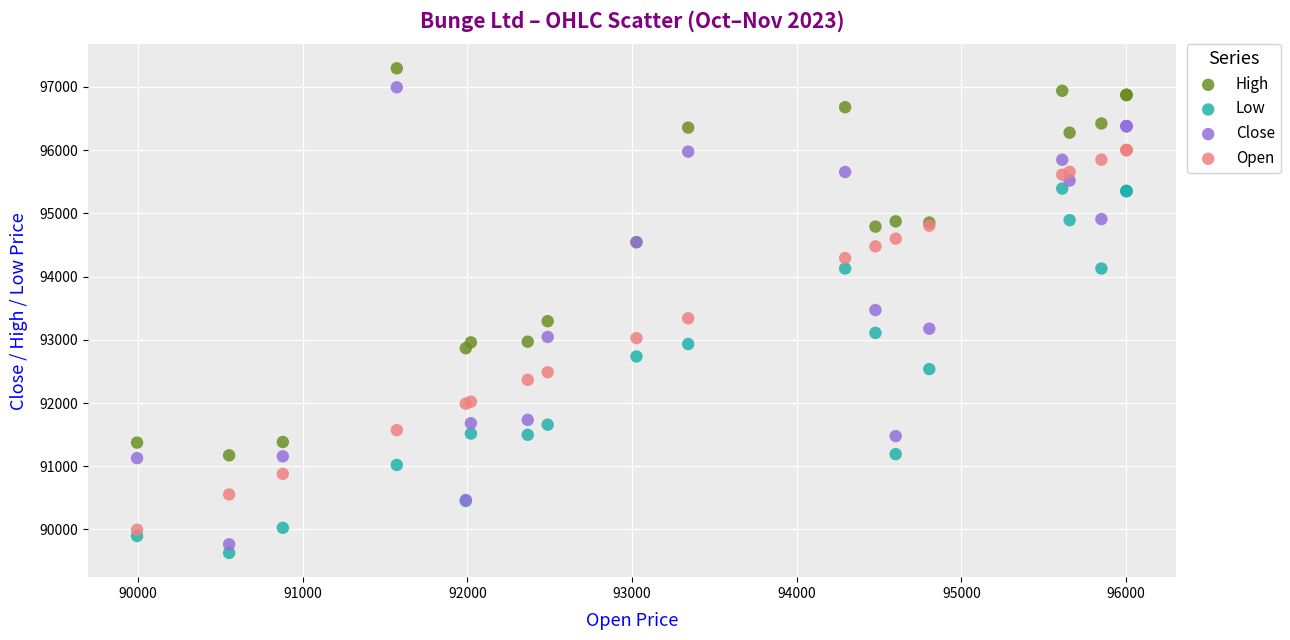

What are all the series names shown in the legend?

High, Low, Close, Open